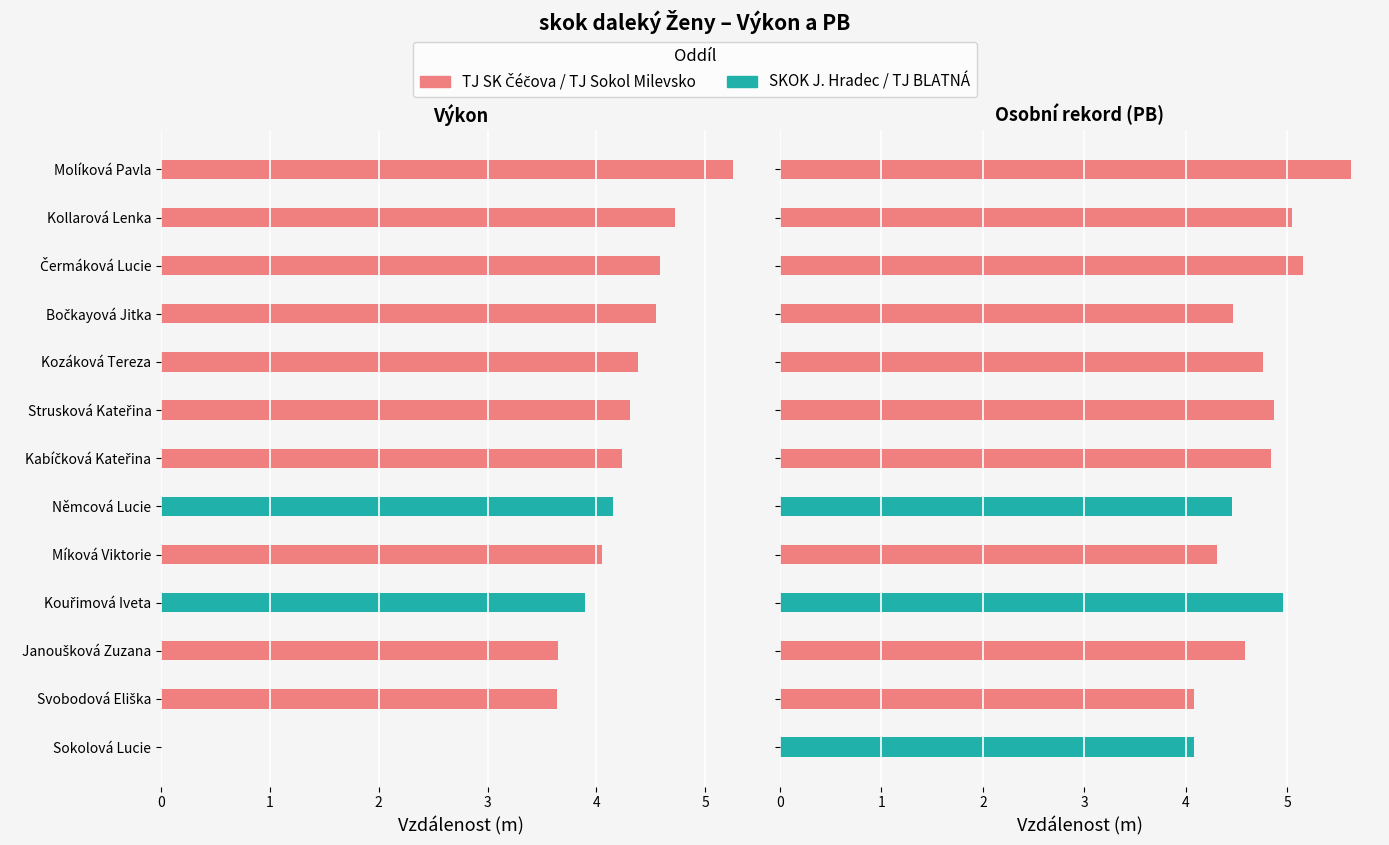

What is the approximate value of PB at Janoušková Zuzana?

4.6